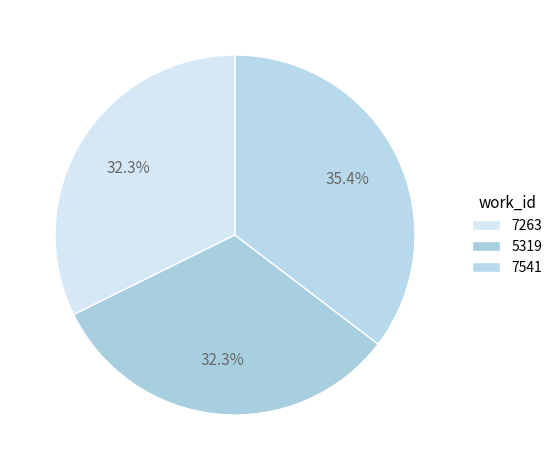

What percentage is the 7263 slice, to the nearest percent?

32%